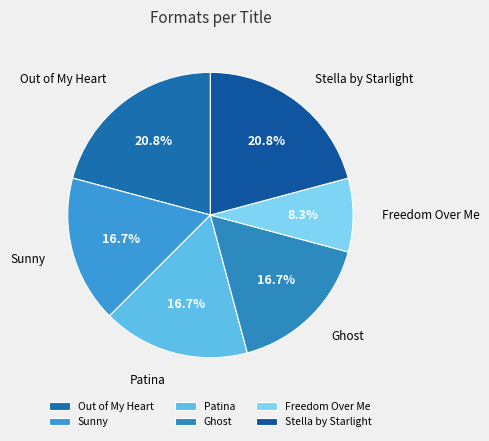

The Sunny slice represents 29% of the pie. True or false?

False